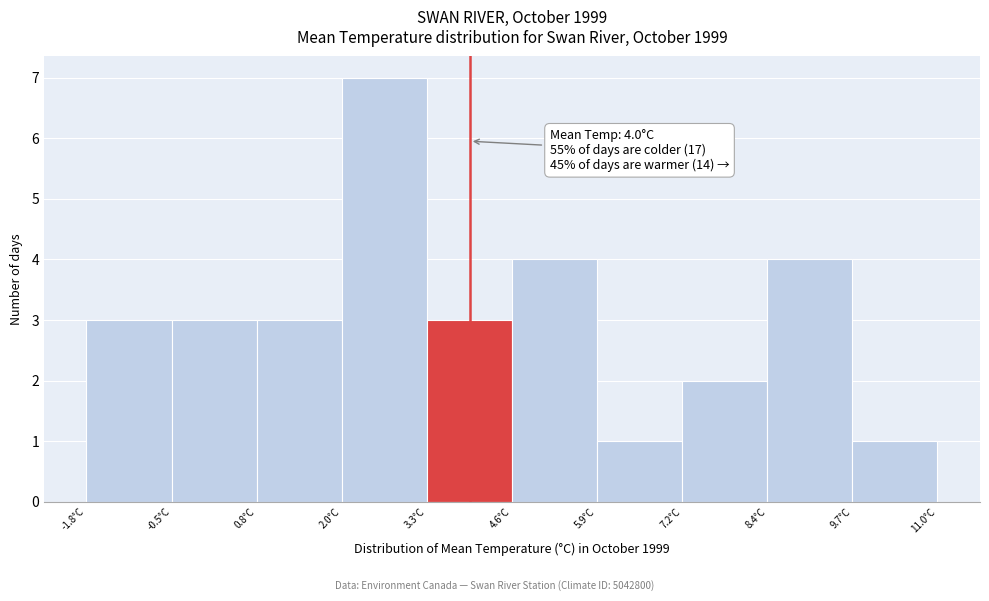

Over which range of the x-axis is the bar tallest?

2.04 to 3.32